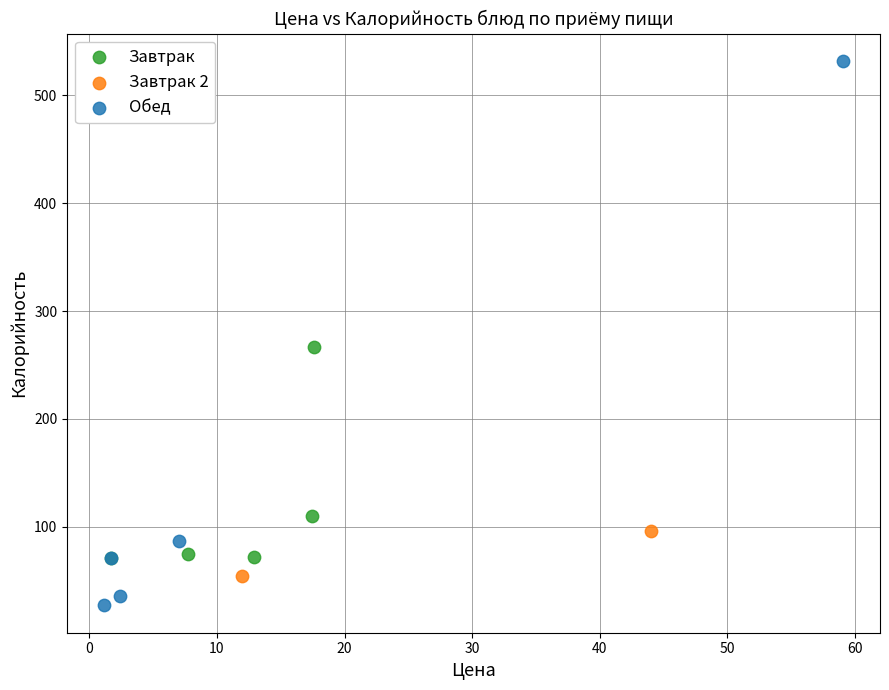

Which series reaches the minimum Y coordinate?

Обед